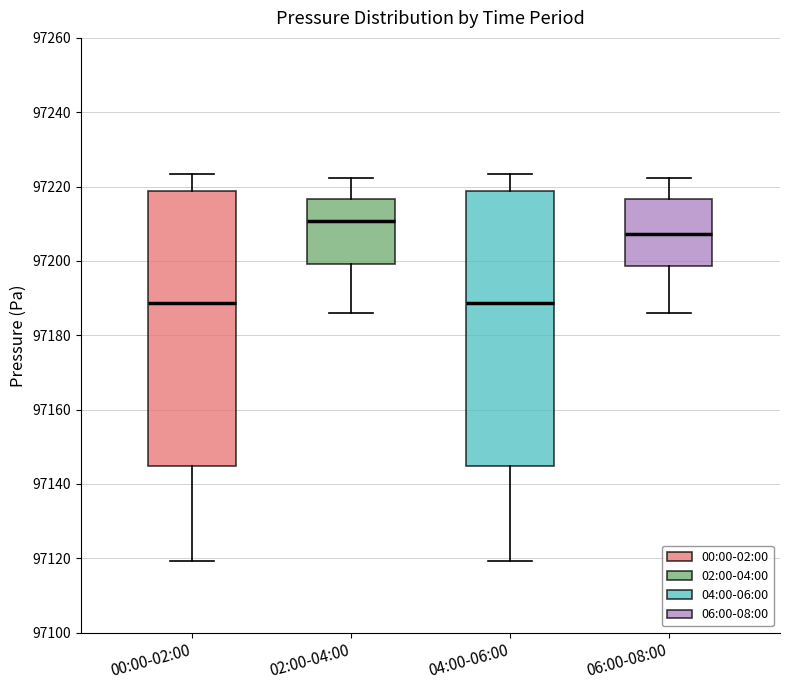

Reading left to right, transcribe this box plot: for each box, give where its median line is, the range the box spans, and where its two whiskers end, as read against the y-axis. The values are not printed on the chart, so give them approximately, as read against the axis.

00:00-02:00: median 97188, box 97144 to 97218, whiskers 97120 to 97224
02:00-04:00: median 97210, box 97200 to 97216, whiskers 97186 to 97222
04:00-06:00: median 97188, box 97144 to 97218, whiskers 97120 to 97224
06:00-08:00: median 97208, box 97198 to 97216, whiskers 97186 to 97222